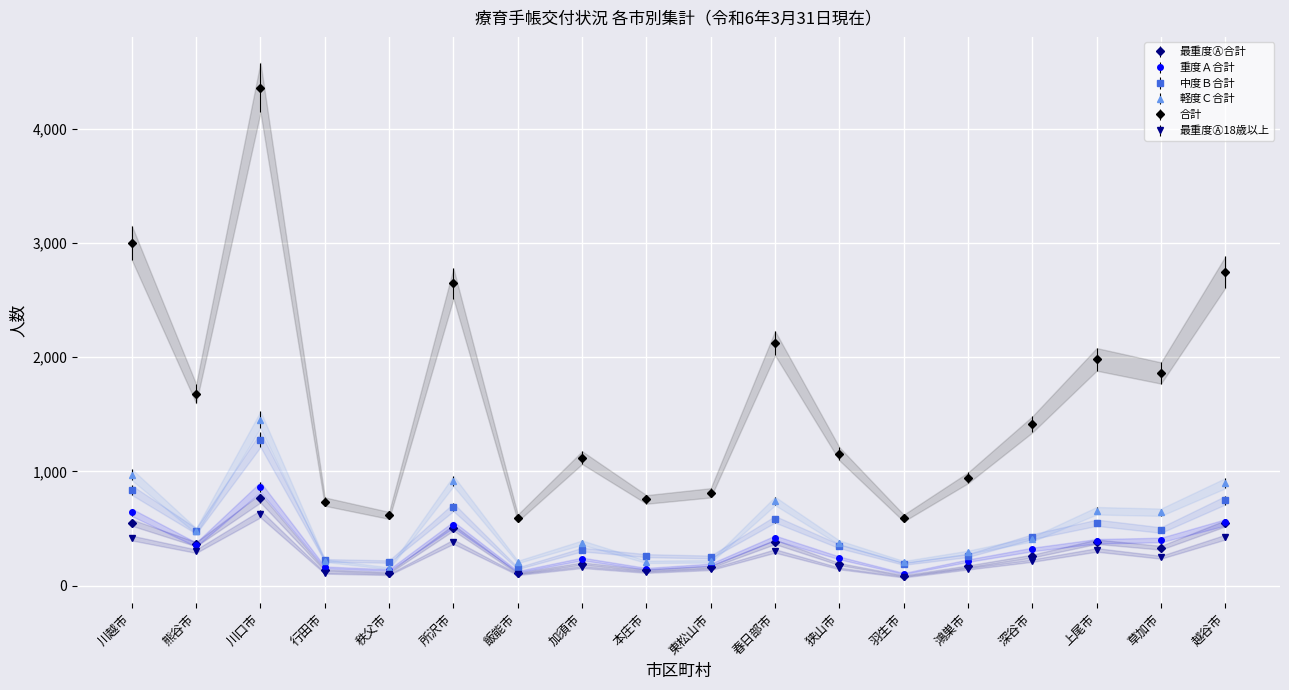

True or false: 軽度Ｃ合計 and 最重度Ⓐ合計 intersect in this chart.

False